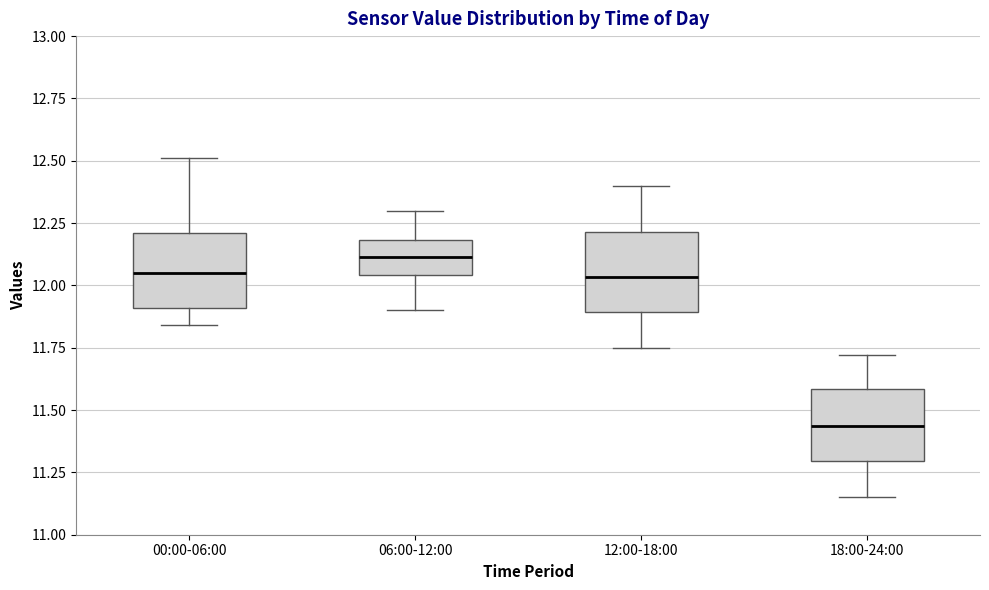

Reading left to right, read every box against the y-axis: the position of its median line, the range the box covers, and the ends of its whiskers. The values are not printed on the chart, so give them approximately, as read against the axis.

00:00-06:00: median 12.05, box 11.90 to 12.20, whiskers 11.85 to 12.50
06:00-12:00: median 12.10, box 12.05 to 12.20, whiskers 11.90 to 12.30
12:00-18:00: median 12.05, box 11.90 to 12.20, whiskers 11.75 to 12.40
18:00-24:00: median 11.45, box 11.30 to 11.60, whiskers 11.15 to 11.70